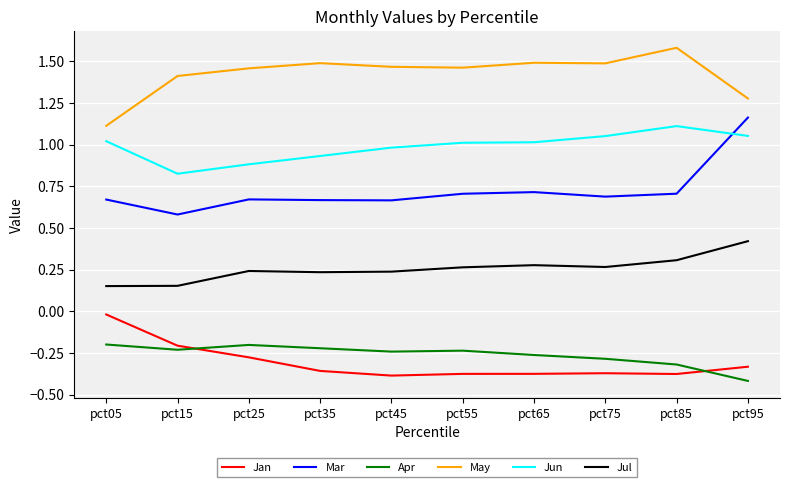

Which category has the lowest value across all series?

pct95